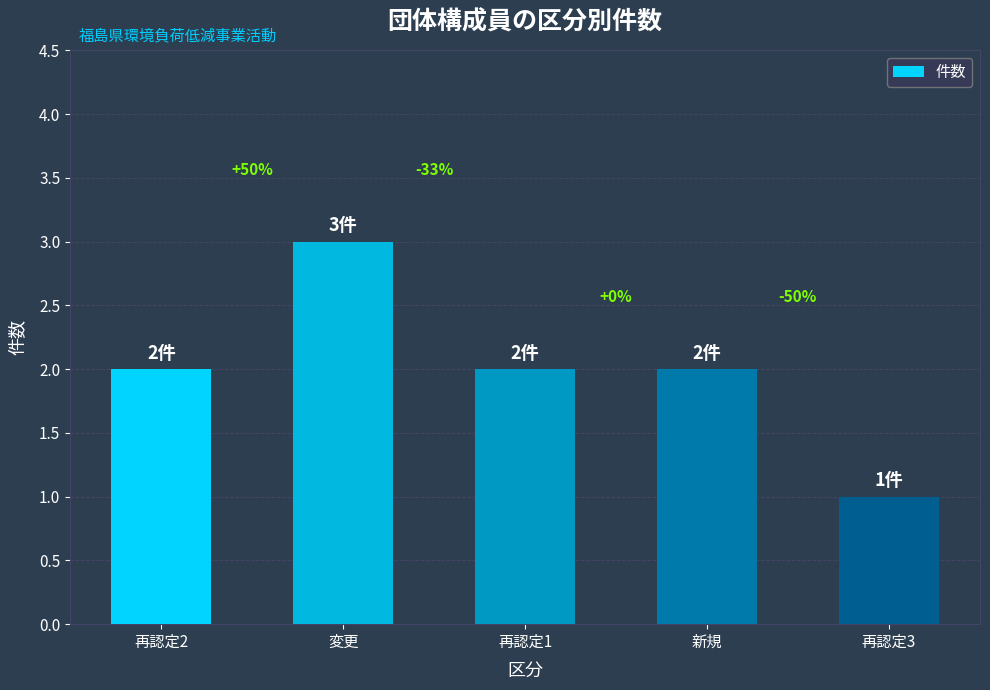

Where is the data nearest to the value 2?

再認定2